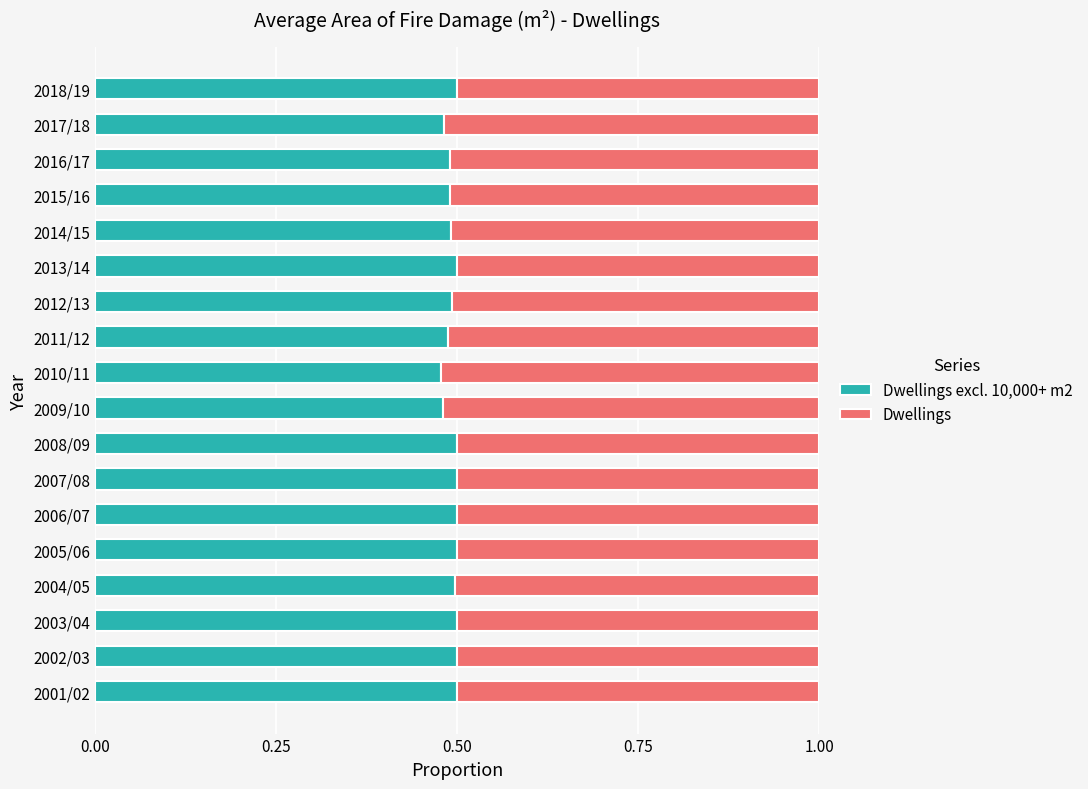

What is the total value across all series at 2003/04?

1.0